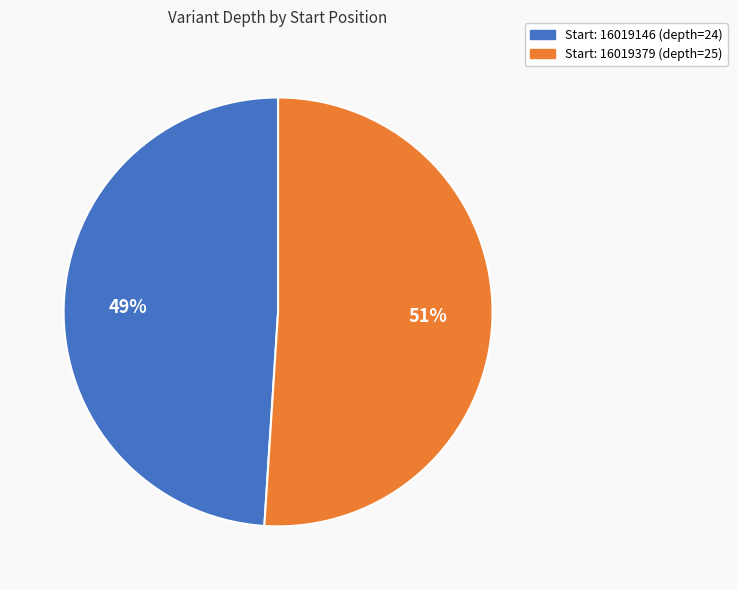

To the nearest percent, what percentage of the pie is Start: 16019379 (depth=25)?

51%